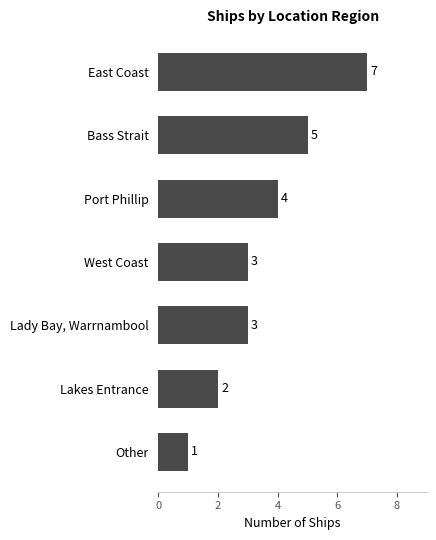

Reading top to bottom, what are all the values shown in this chart?

East Coast=7	Bass Strait=5	Port Phillip=4	West Coast=3	Lady Bay, Warrnambool=3	Lakes Entrance=2	Other=1